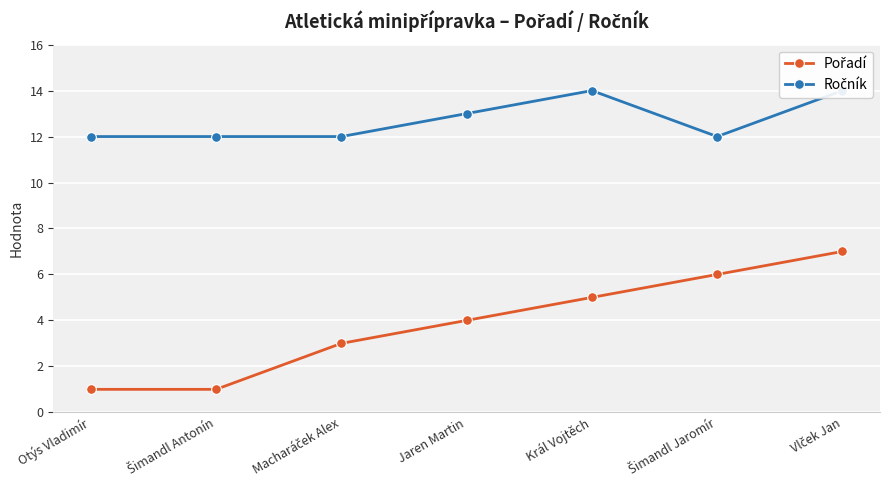

Is this an area chart (filled region under the line)?

No